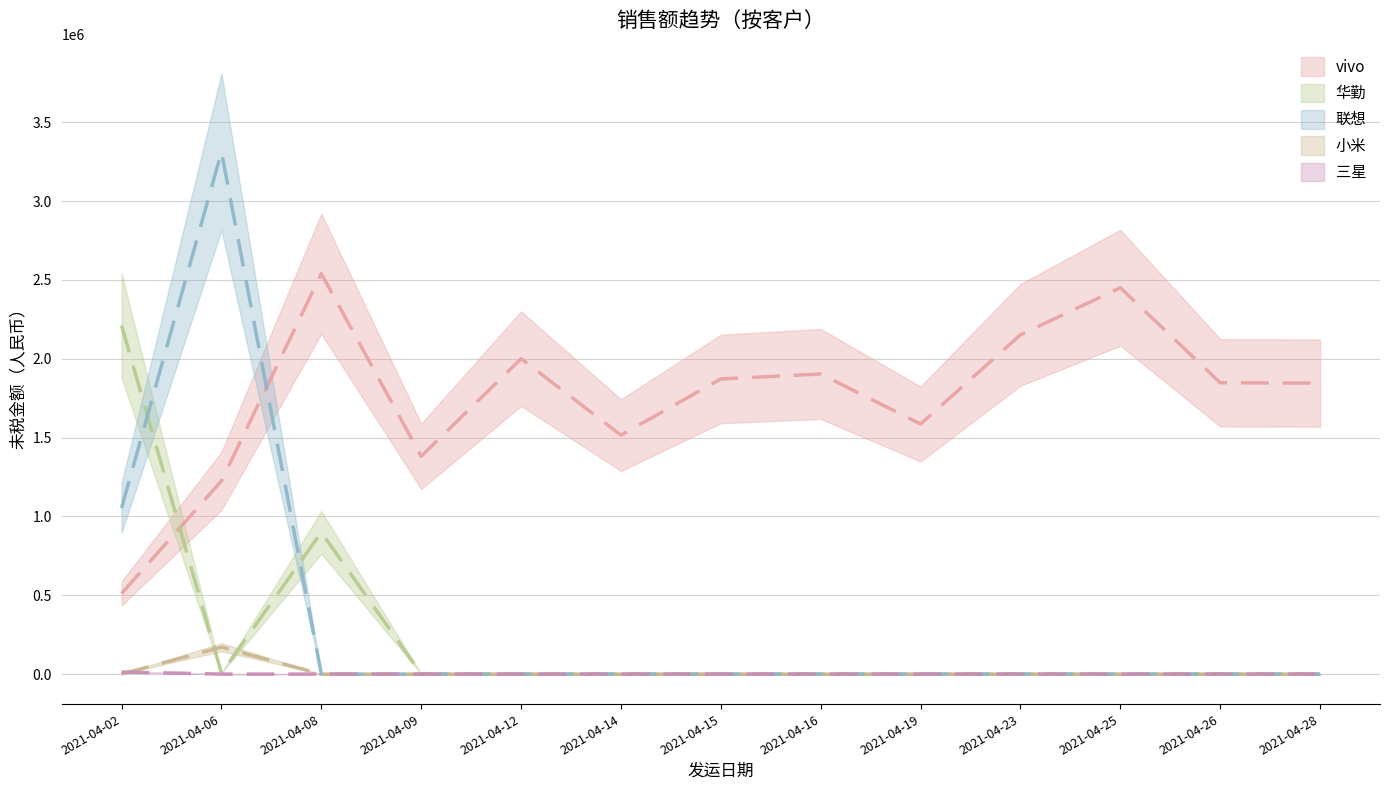

The vivo series shows 1381529.2 at 2021-04-09. True or false?

True